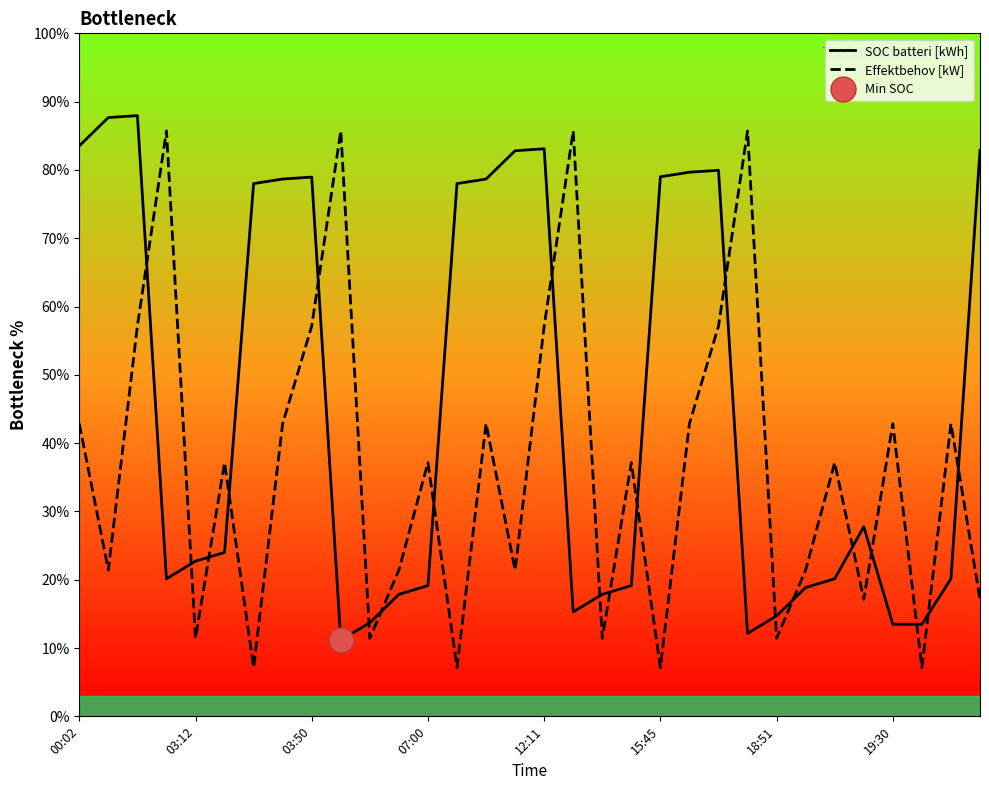

True or false: SOC batteri [kWh] and Effektbehov [kW] cross at least once.

True